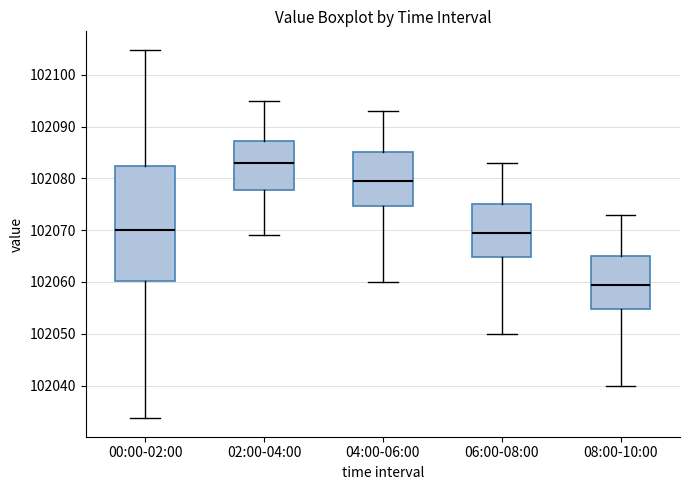

Comparing the boxes themselves (not the whiskers), which one is the tallest?

00:00-02:00